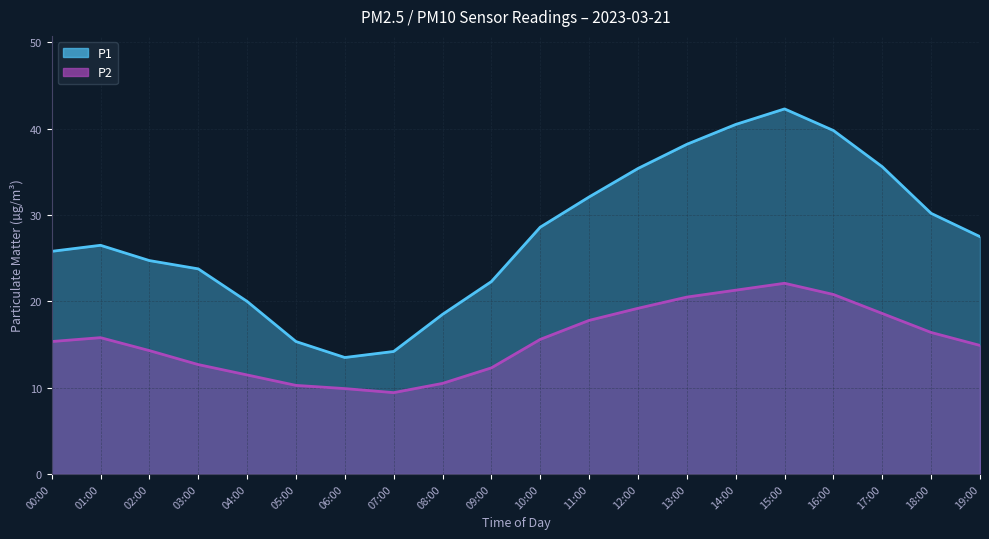

In P2, how many points are lower than both neighbors (excluding endpoints)?

1